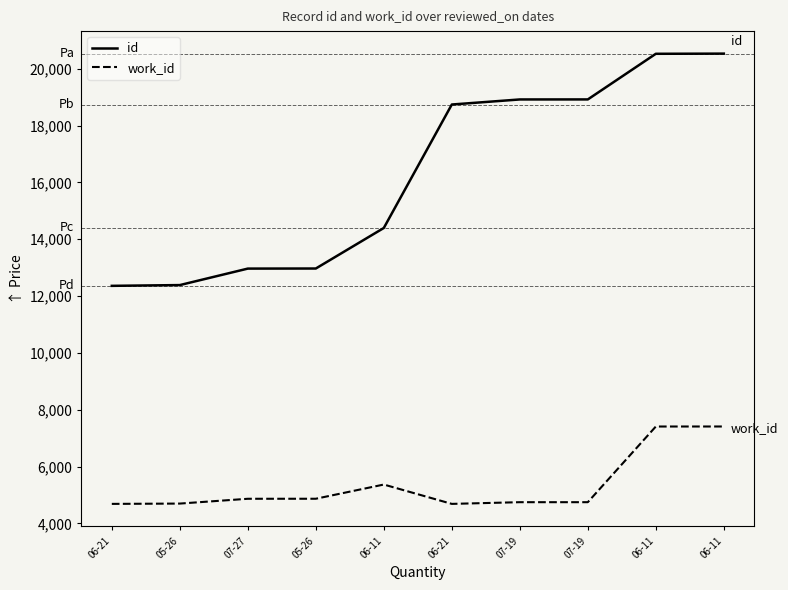

Does the chart have visible grid lines?

No